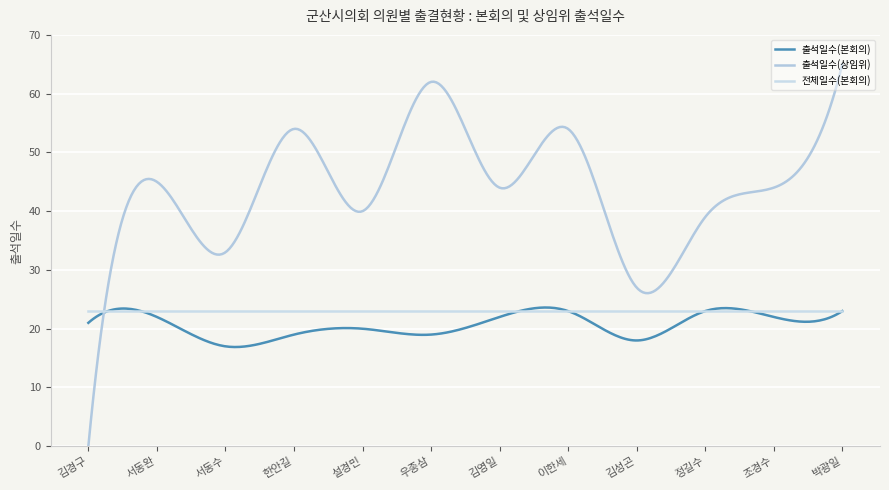

List the labels in order of 전체일수(본회의) value, largest first.

김경구, 서동완, 서동수, 한안길, 설경민, 우종삼, 김영일, 이한세, 김성곤, 정길수, 조경수, 박광일